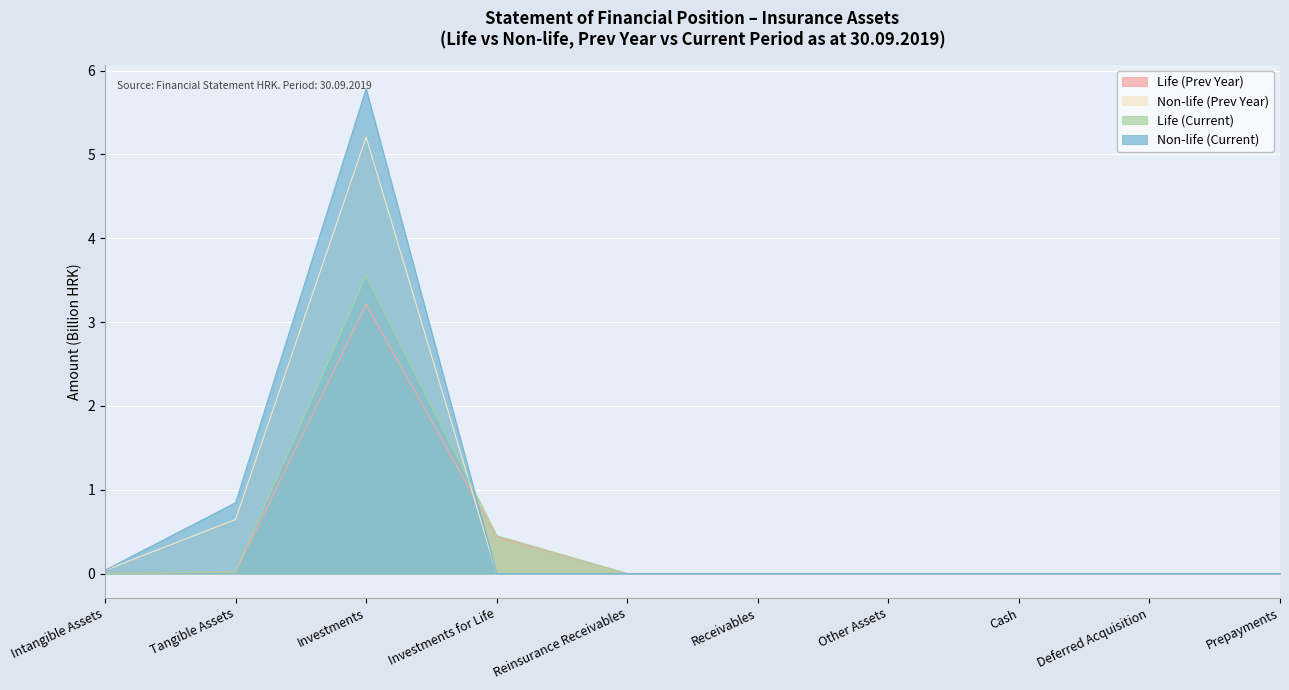

How many categories are shown in the chart?

10